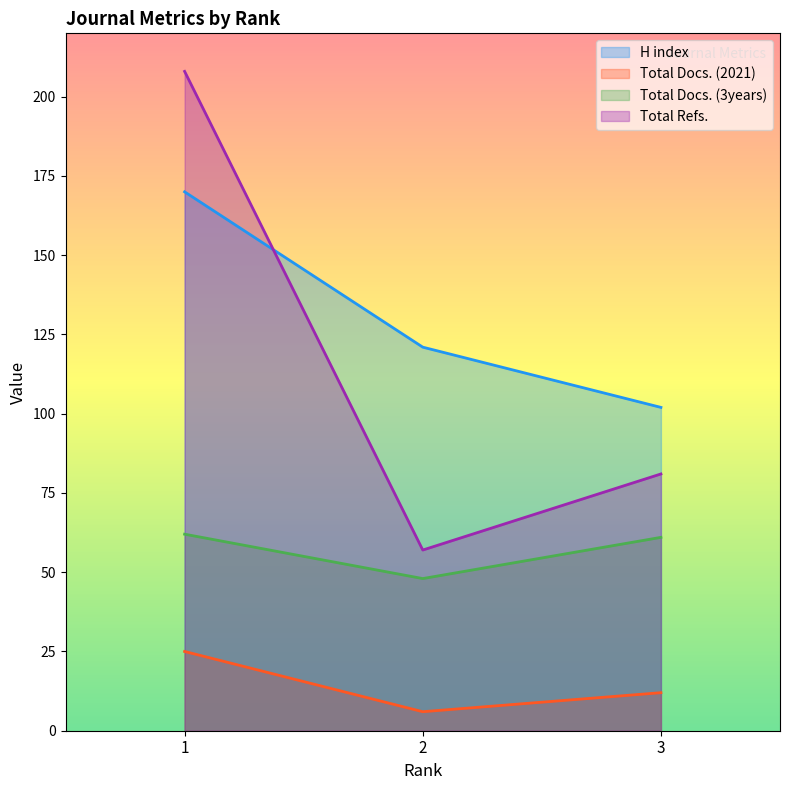

What is the smallest value displayed?

6